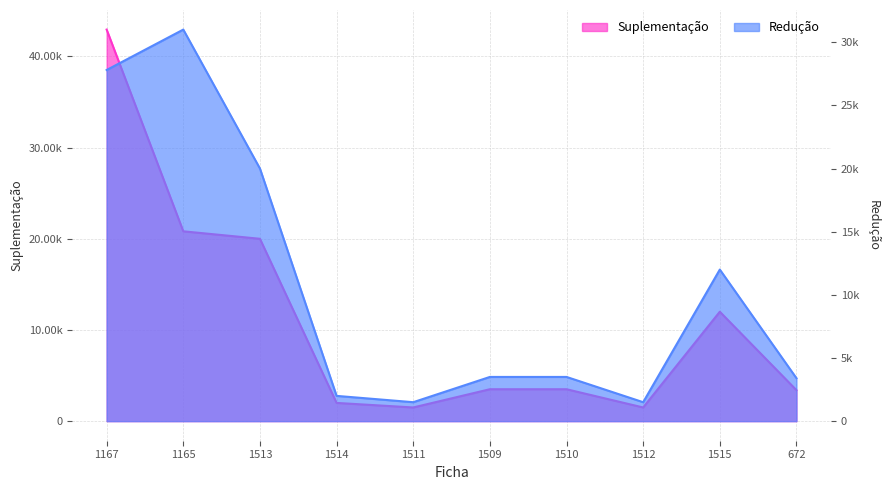

The value of Redução at 1511 is 597.2. True or false?

False